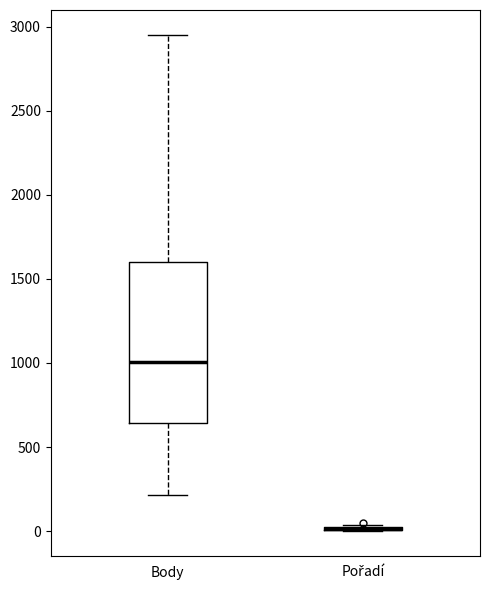

Reading left to right, read every box against the y-axis: the position of its median line, the range the box covers, and the ends of its whiskers. The values are not printed on the chart, so give them approximately, as read against the axis.

Body: median 1000, box 650 to 1600, whiskers 200 to 2950
Pořadí: box collapsed to a line at 0, whiskers 0 to 50